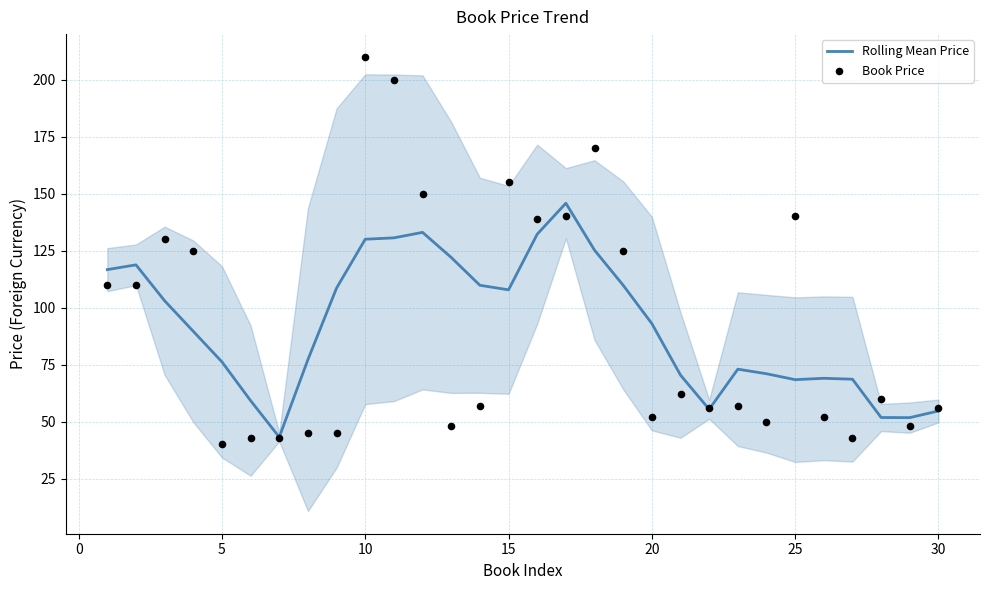

What are all the series names shown in the legend?

Rolling Mean Price, Book Price